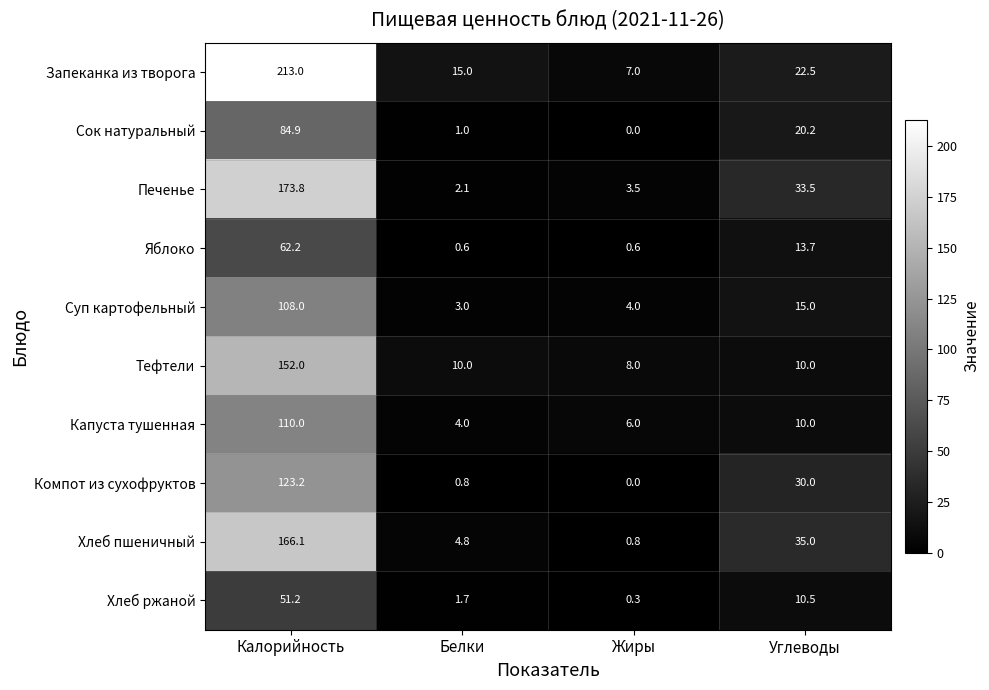

How many categories are shown in the chart?

4